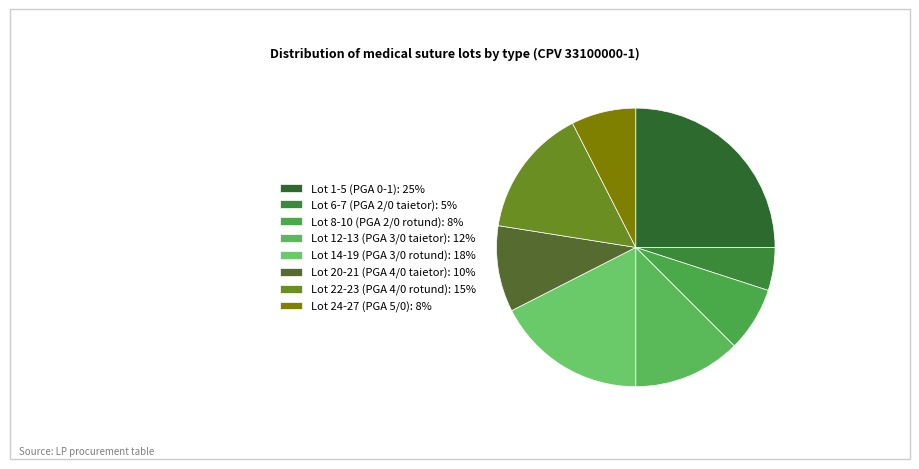

To the nearest percent, what is the combined percentage of Lot 14-19 (PGA 3/0 rotund) and Lot 1-5 (PGA 0-1)?

42%